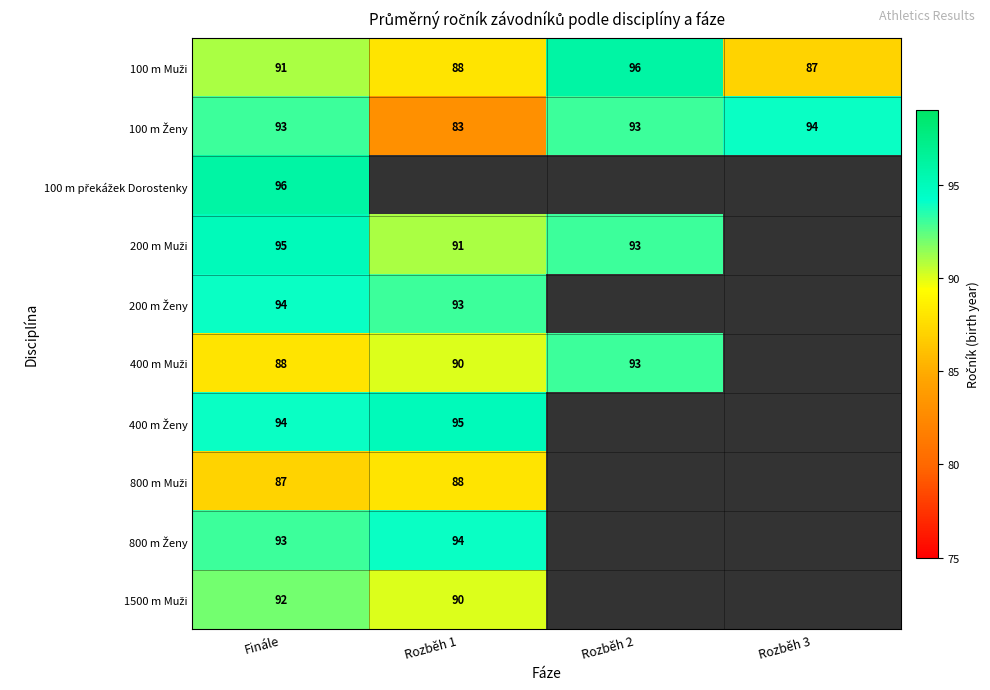

What is the total value across all series at Finále?

923